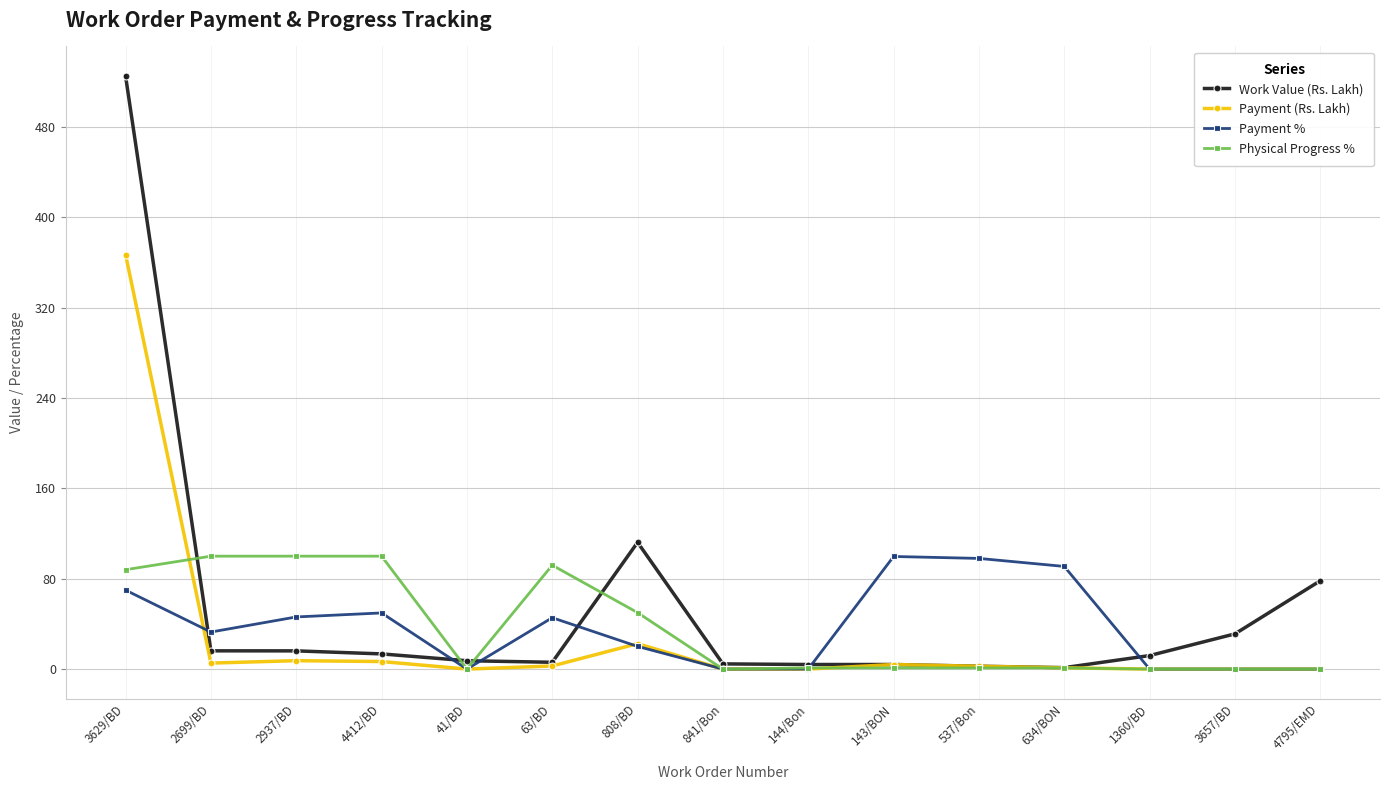

What is the difference between the second highest and minimum values in the Payment % series?

98.0